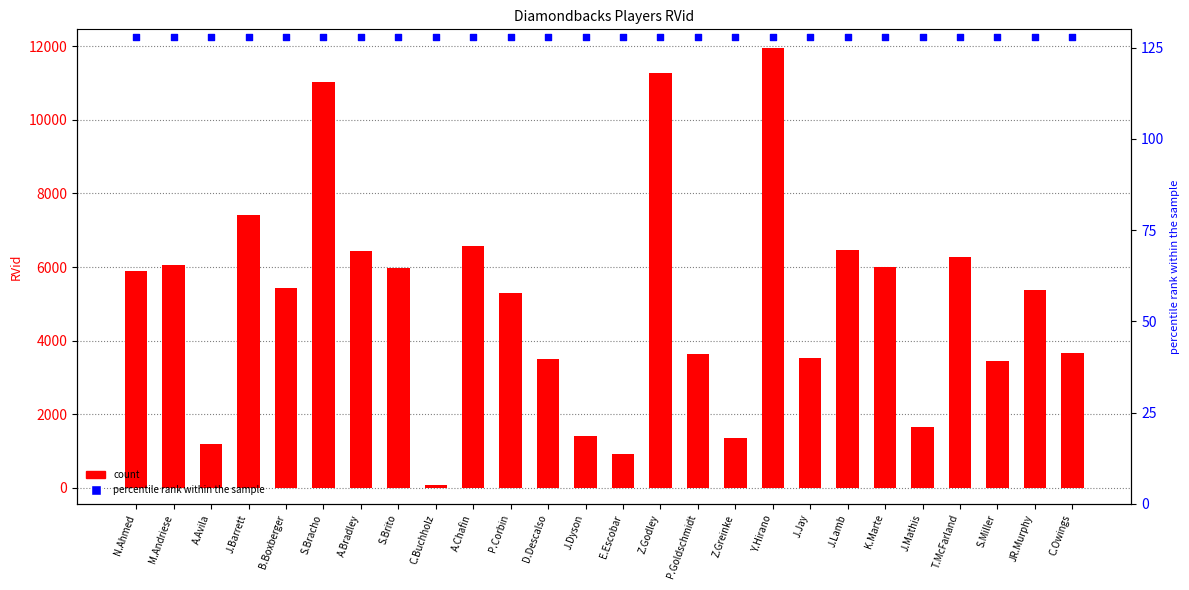

Which series reaches the maximum Y coordinate?

percentile rank within the sample